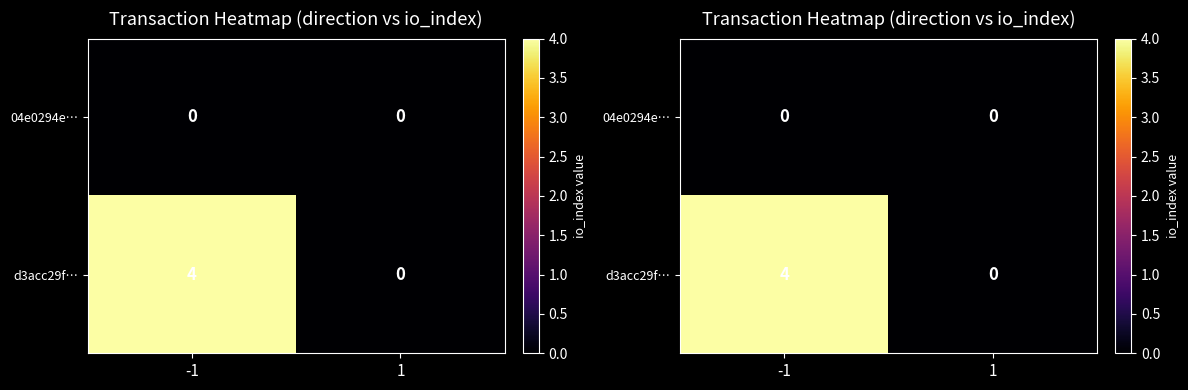

Which series changed the most between -1 and 1?

d3acc29f…